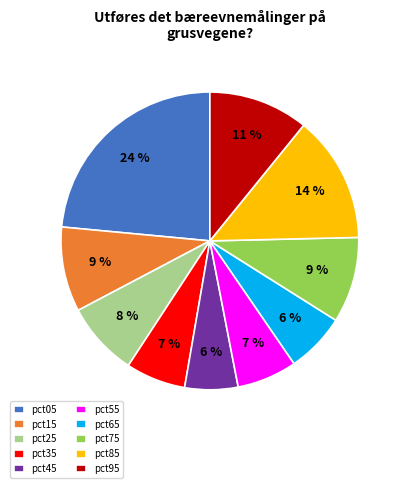

Is it true that pct35 is 1% of the pie?

False